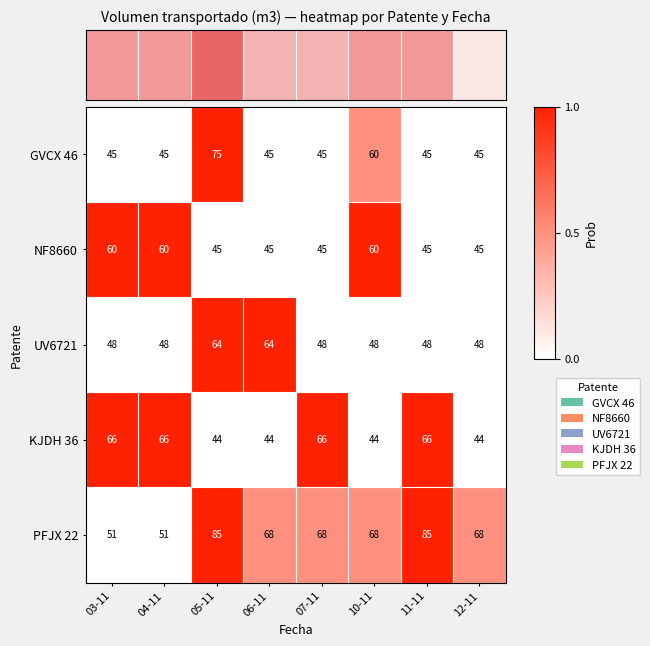

What is the sum of the GVCX 46 values at 06-11 and 10-11?

105